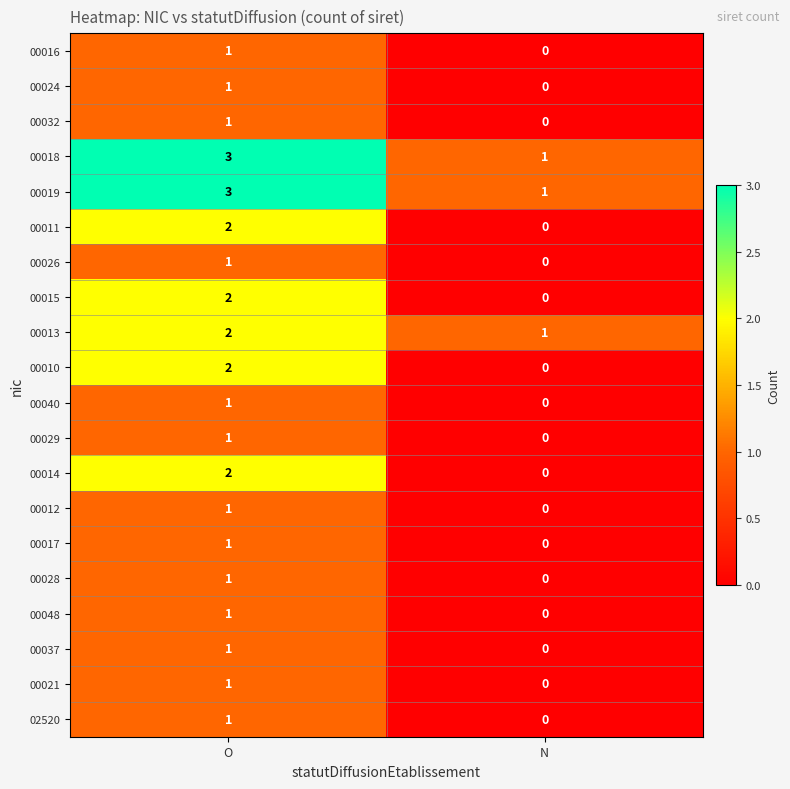

How many series are shown in this chart?

20